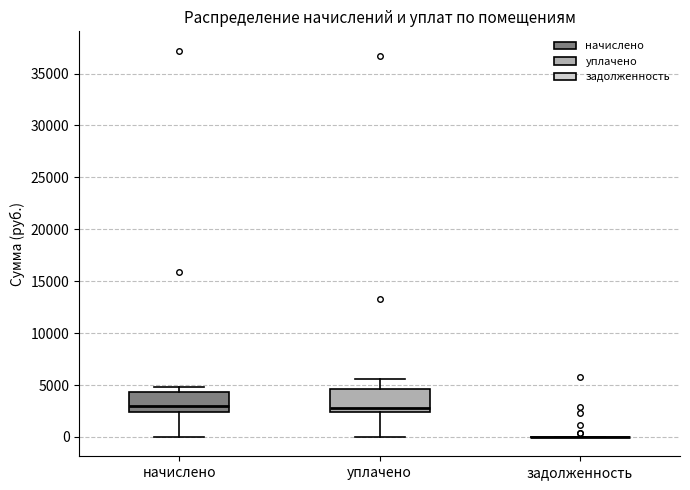

Reading left to right, read every box against the y-axis: the position of its median line, the range the box covers, and the ends of its whiskers. The values are not printed on the chart, so give them approximately, as read against the axis.

начислено: median 3000, box 2500 to 4500, whiskers 0 to 5000
уплачено: median 3000, box 2500 to 4500, whiskers 0 to 5500
задолженность: box collapsed to a line at 0, whiskers 0 to 0